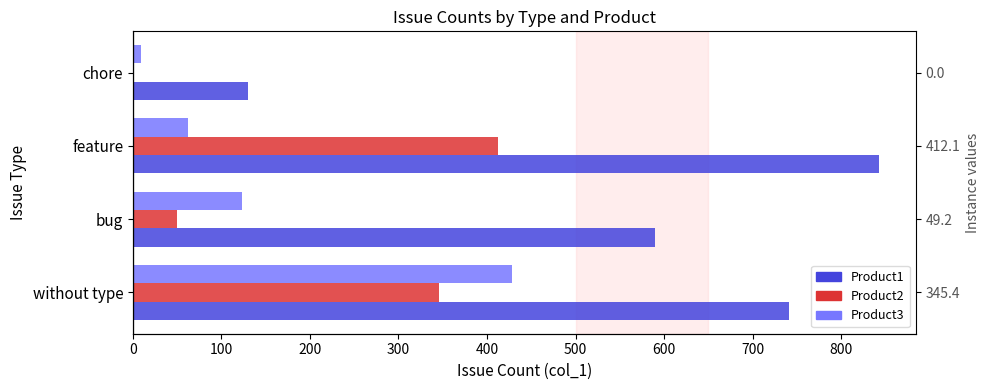

Is it true that Product3 equals 427.9 at without type?

True